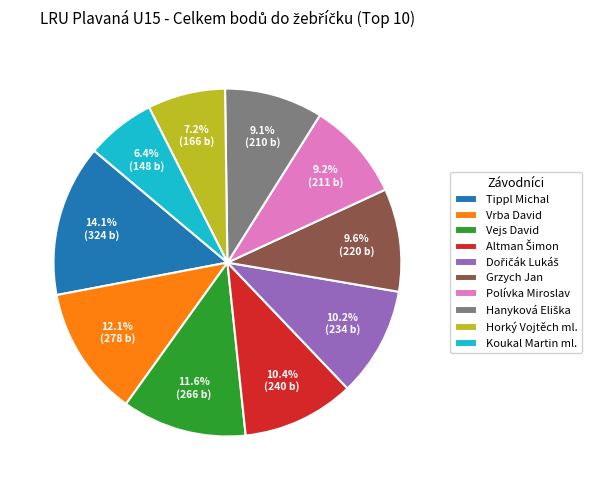

To the nearest percent, what is the difference between the largest and smallest slice percentages?

8%